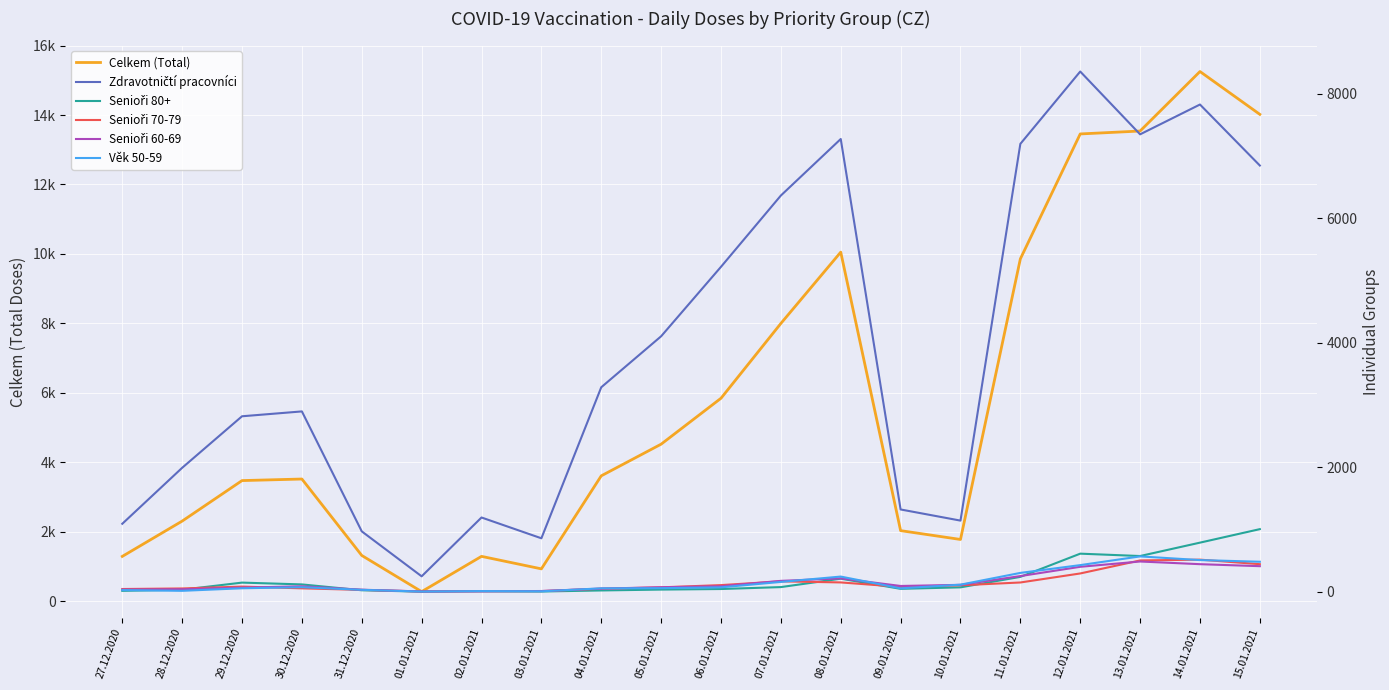

Which category has the lowest value across all series?

01.01.2021